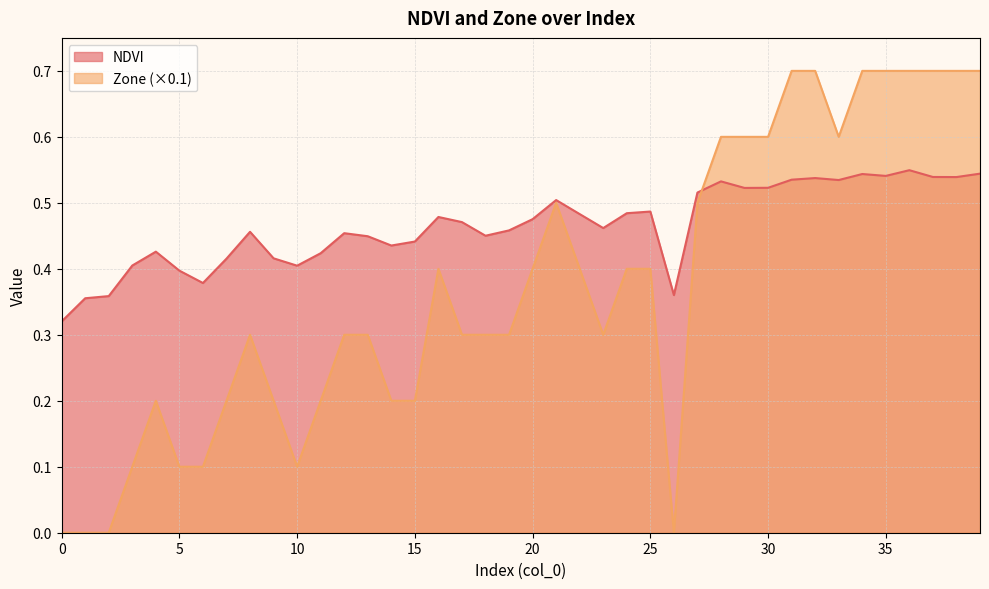

What is the sum of the NDVI values at 15 and 10?

0.8